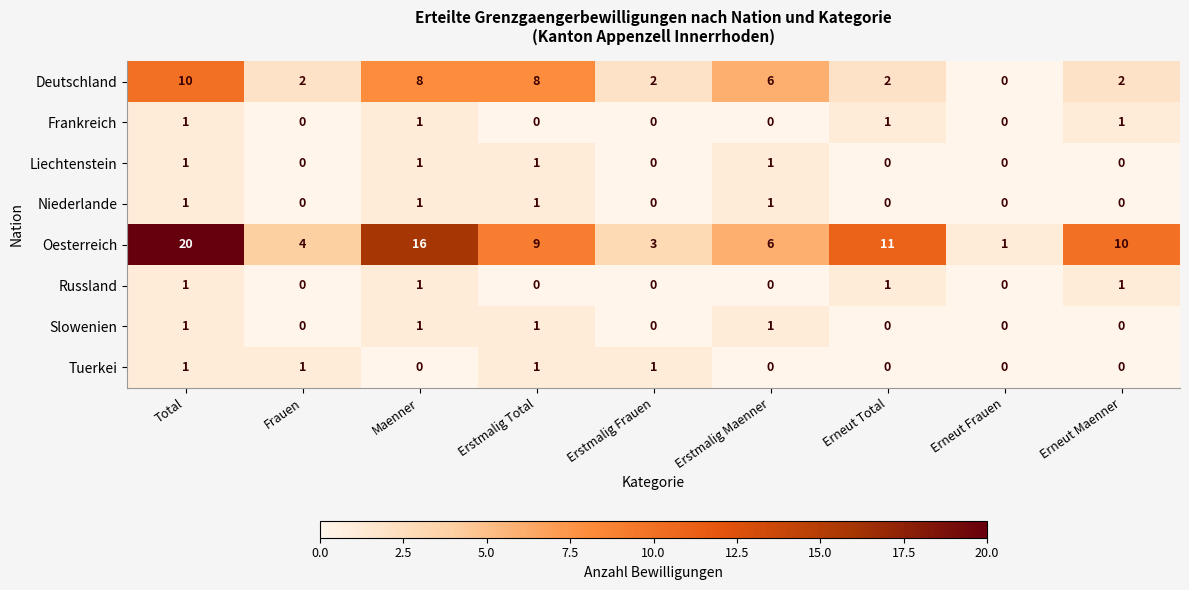

Where is Deutschland nearest to the value 5?

Erstmalig Maenner